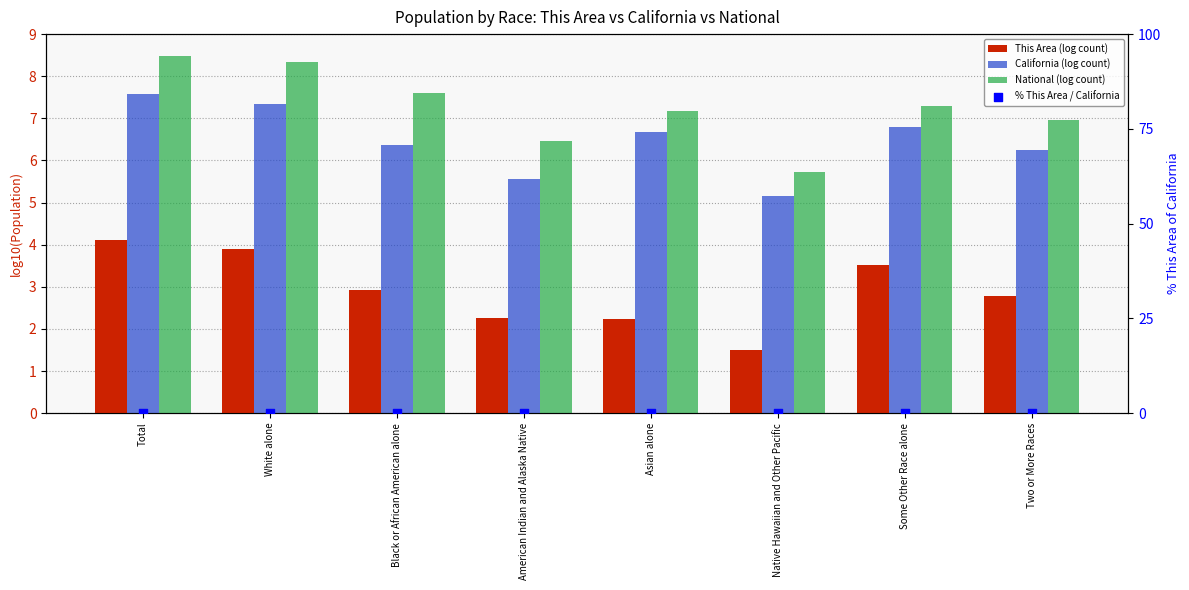

What are all the series names shown in the legend?

This Area (log count), California (log count), National (log count), % This Area / California